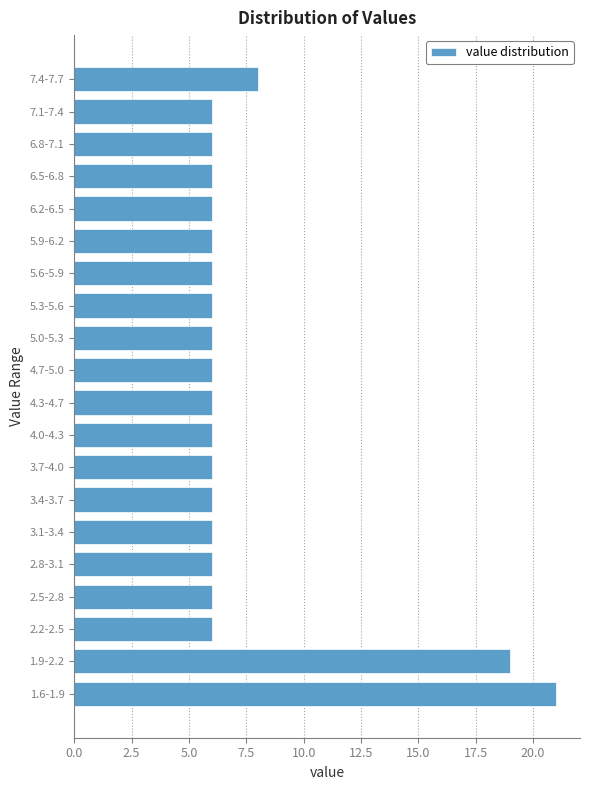

Reading bottom to top, extract all data points from this chart.

1.6-1.9=21	1.9-2.2=19	2.2-2.5=6	2.5-2.8=6	2.8-3.1=6	3.1-3.4=6	3.4-3.7=6	3.7-4.0=6	4.0-4.3=6	4.3-4.7=6	4.7-5.0=6	5.0-5.3=6	5.3-5.6=6	5.6-5.9=6	5.9-6.2=6	6.2-6.5=6	6.5-6.8=6	6.8-7.1=6	7.1-7.4=6	7.4-7.7=8